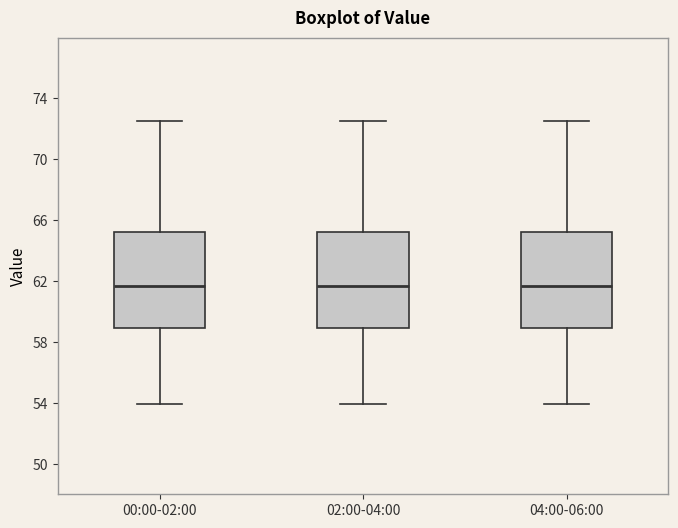

Reading left to right, transcribe this box plot: for each box, give where its median line is, the range the box spans, and where its two whiskers end, as read against the y-axis. The values are not printed on the chart, so give them approximately, as read against the axis.

00:00-02:00: median 61.5, box 59.0 to 65.0, whiskers 54.0 to 72.5
02:00-04:00: median 61.5, box 59.0 to 65.0, whiskers 54.0 to 72.5
04:00-06:00: median 61.5, box 59.0 to 65.0, whiskers 54.0 to 72.5